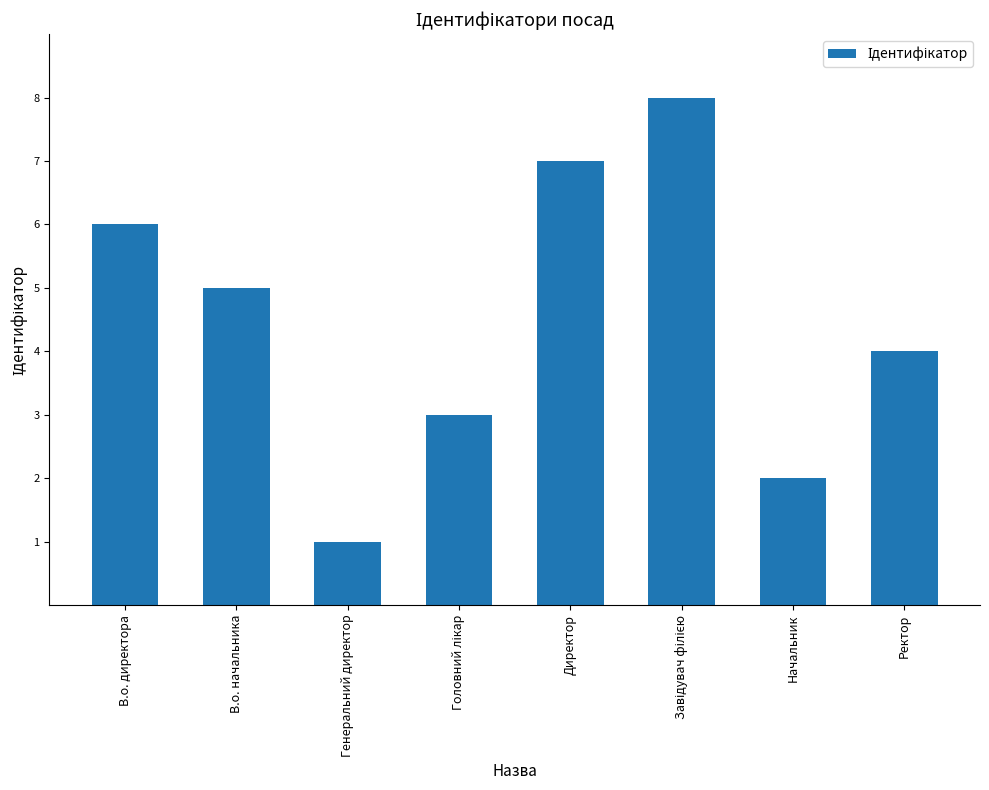

How many values are between 3 and 7?

5